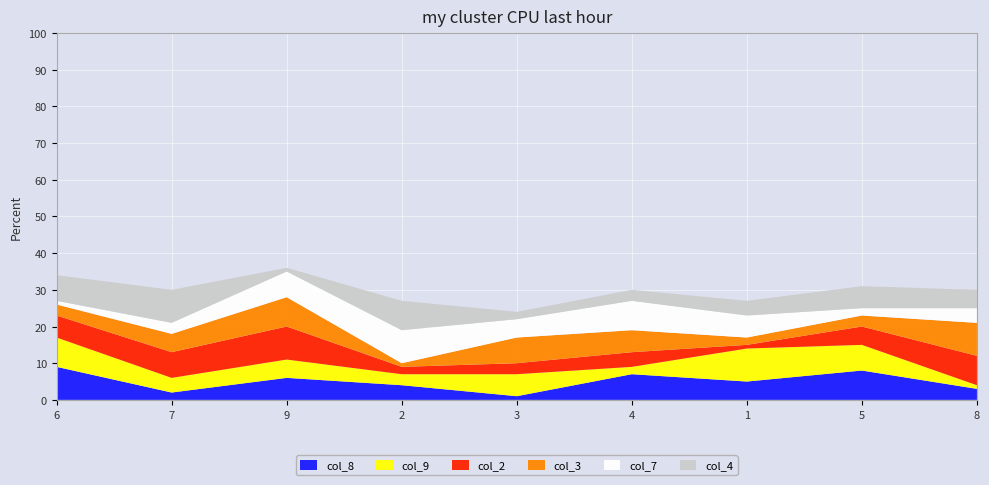

Reading left to right, what are all the values shown in this chart?

col_8: 9	2	6	4	1	7	5	8	3
col_9: 8	4	5	3	6	2	9	7	1
col_2: 6	7	9	2	3	4	1	5	8
col_3: 3	5	8	1	7	6	2	3	9
col_7: 1	3	7	9	5	8	6	2	4
col_4: 7	9	1	8	2	3	4	6	5